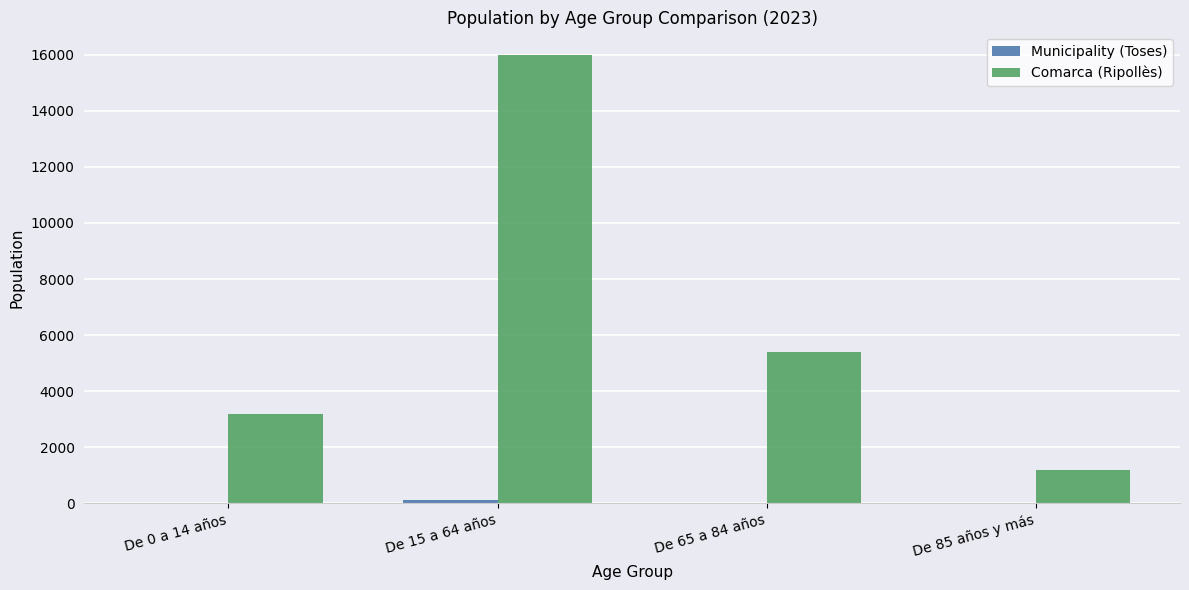

What is the greatest value displayed?

15998